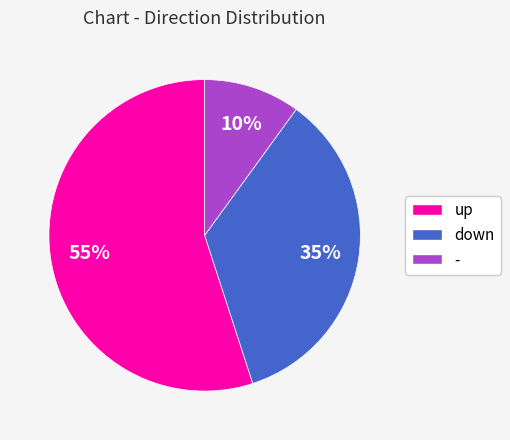

Is the sum of down and - greater than half?

No